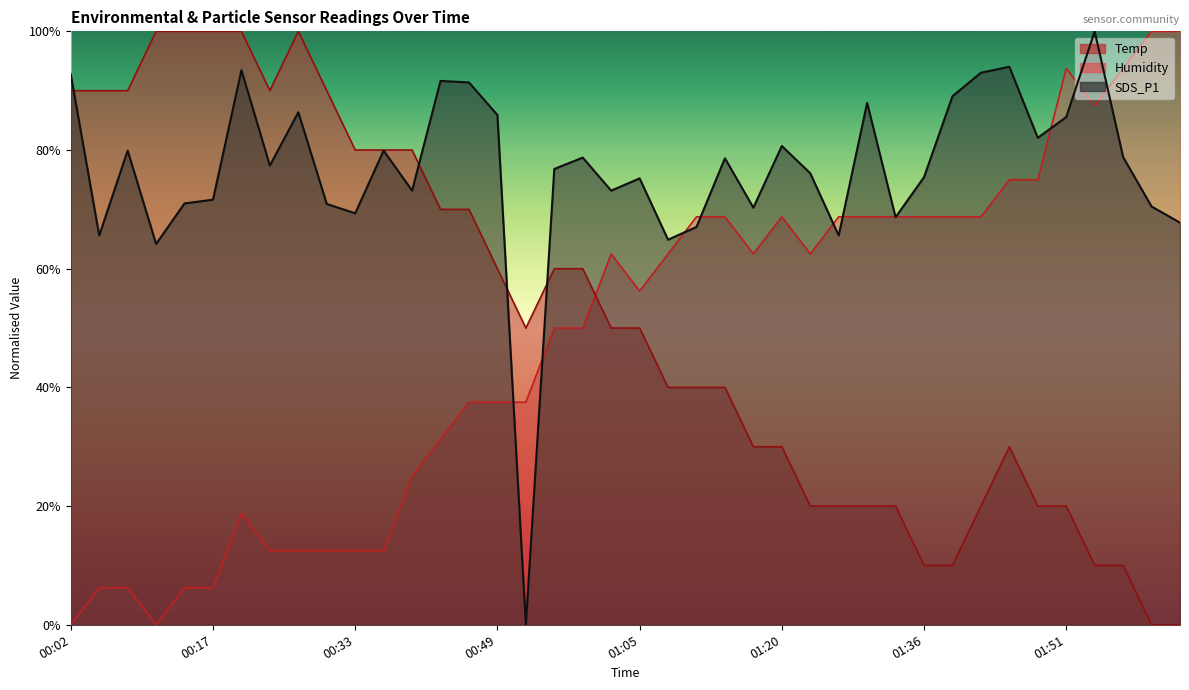

True or false: Temp has more than 0 points higher than both neighbors.

True